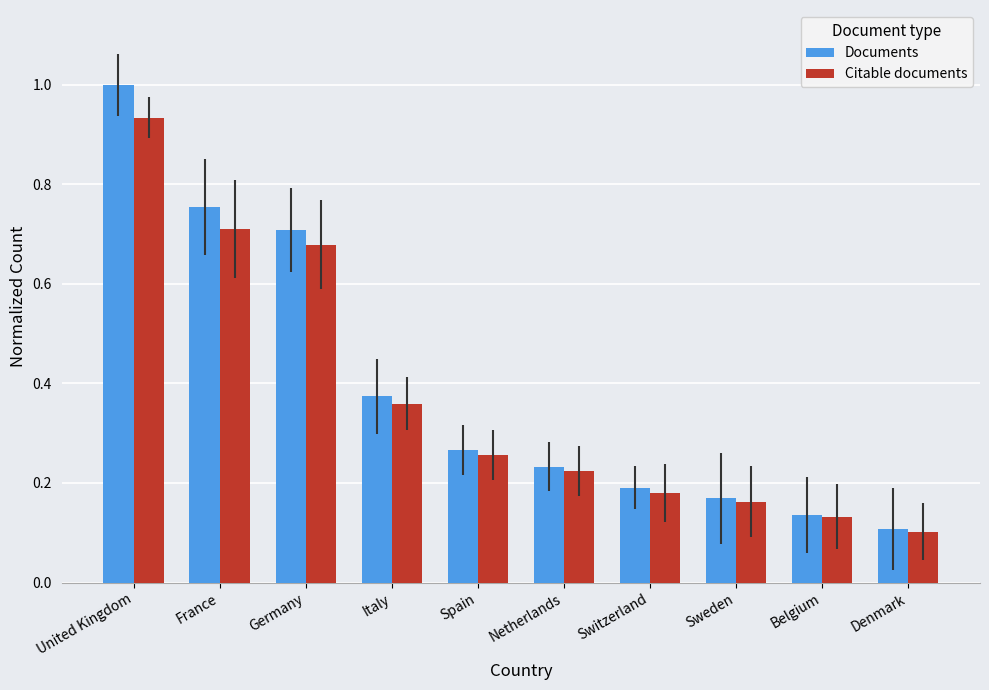

The Documents series shows 1.7 at United Kingdom. True or false?

False